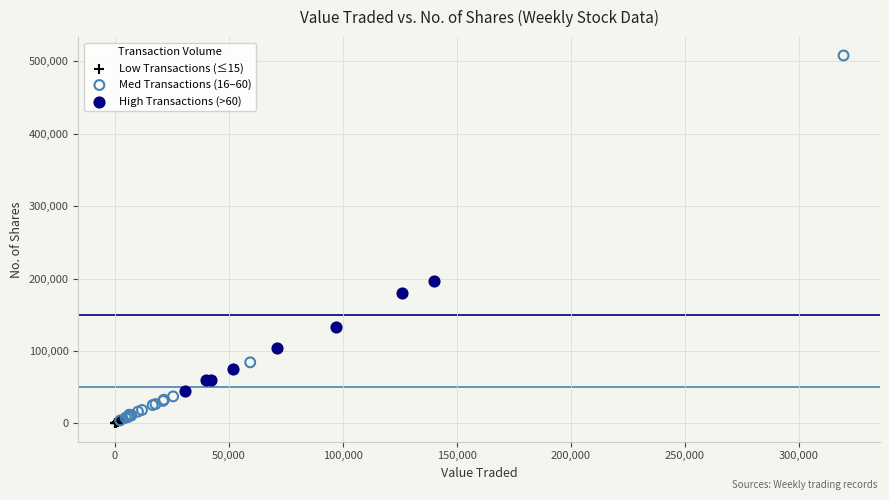

Which series has the widest spread of Y values?

Med Transactions (16–60)